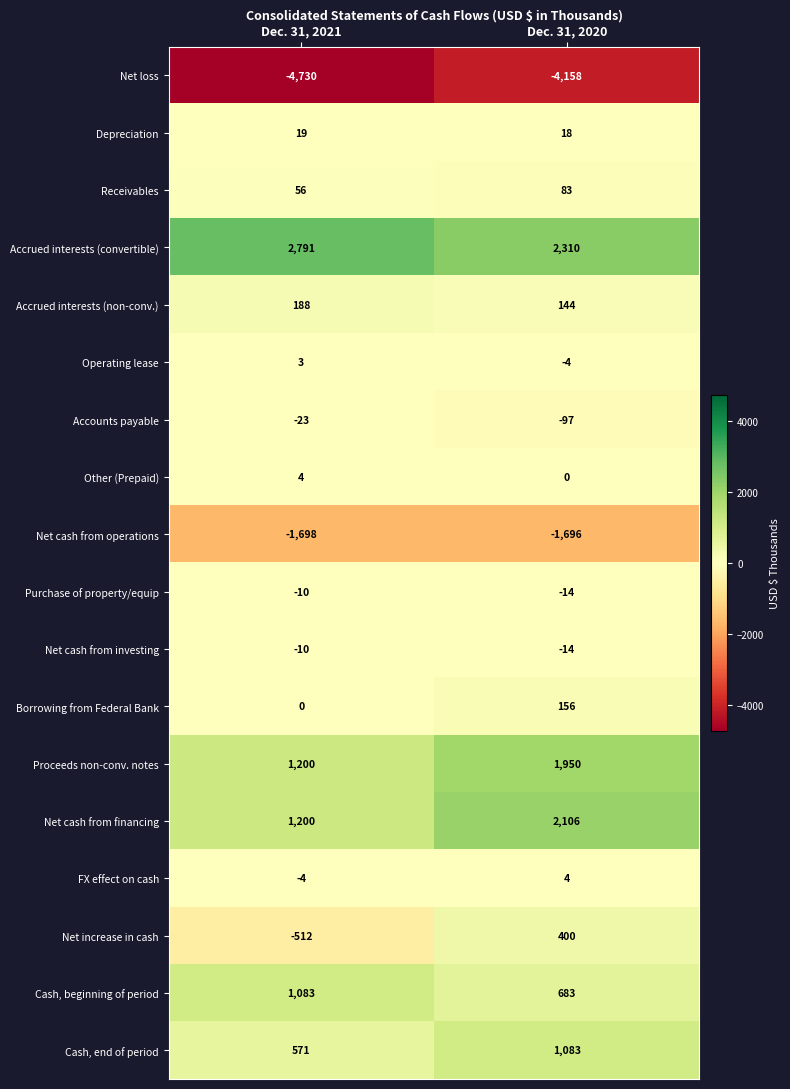

How many series are shown in this chart?

18